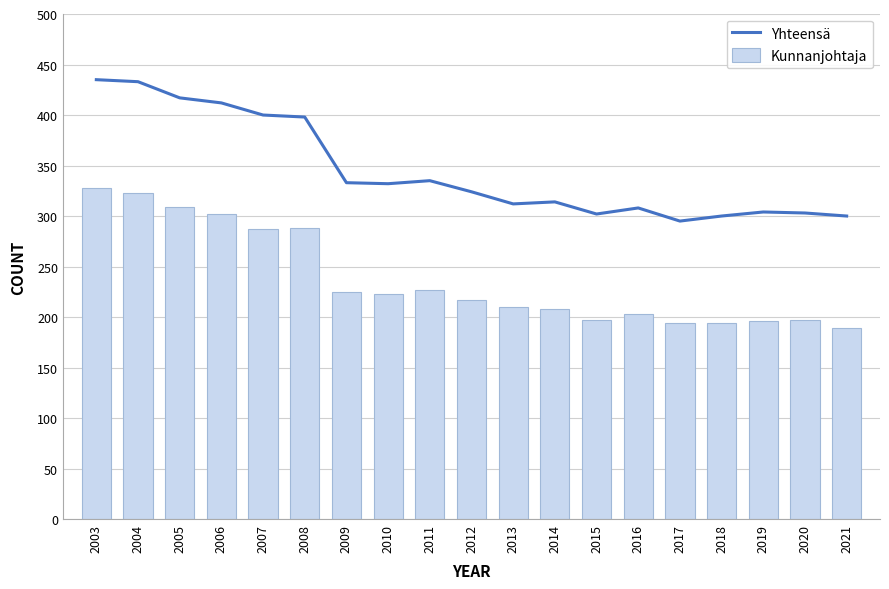

List the series in order of their overall mean, highest first.

Yhteensä, Kunnanjohtaja